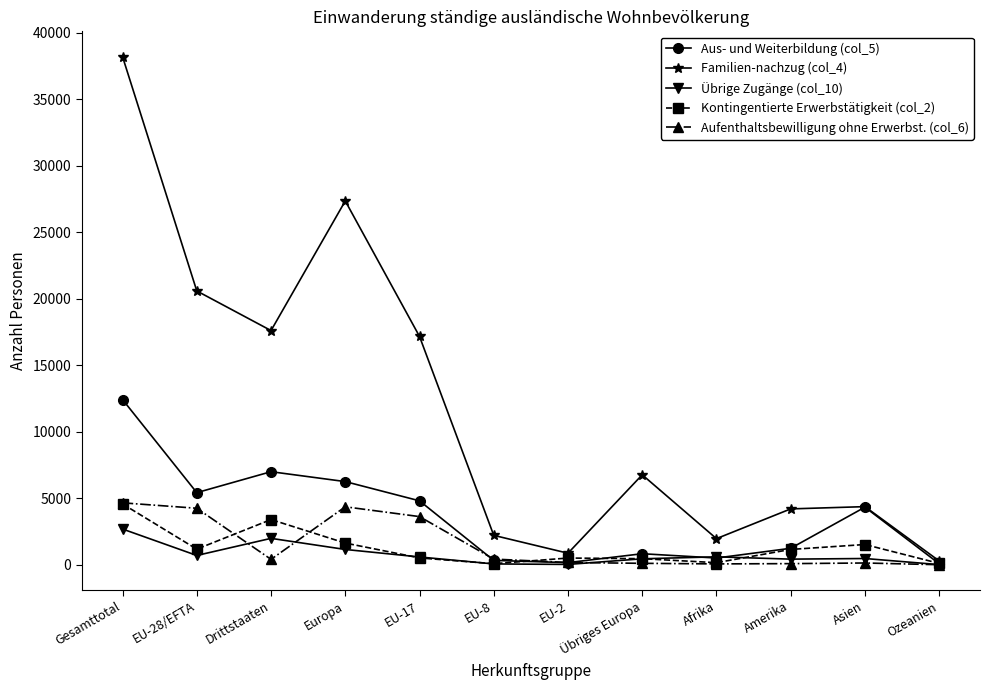

Which series has the largest range (max minus min)?

Familien-nachzug (col_4)